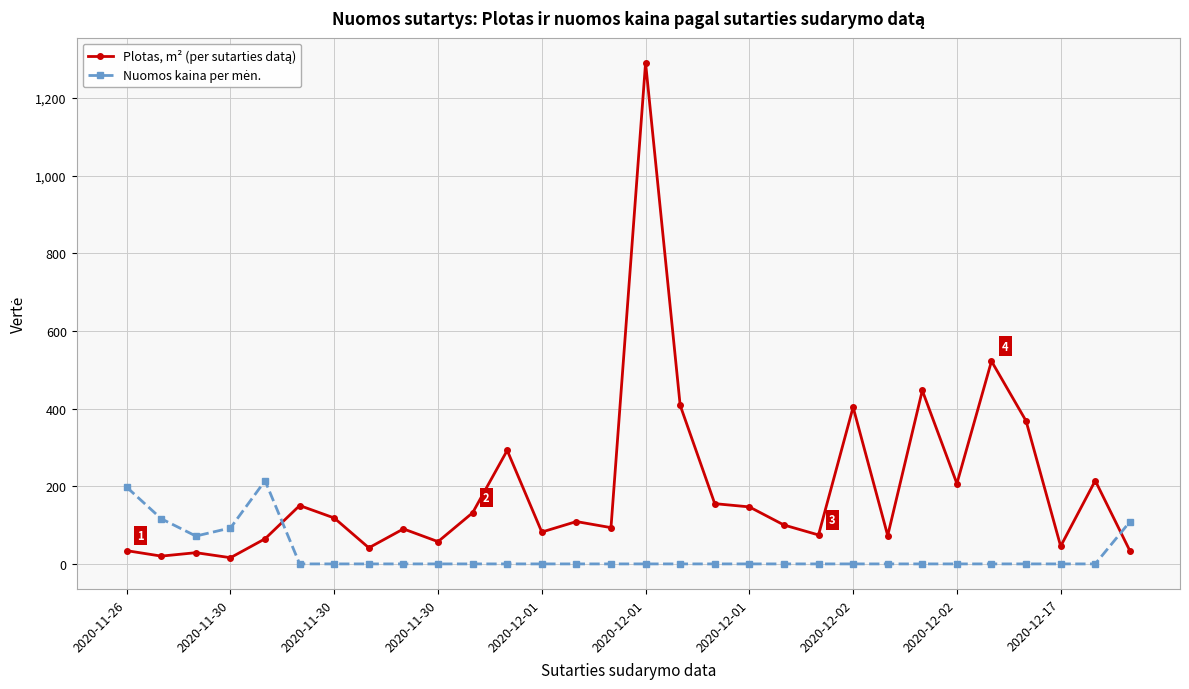

Rank the series by their maximum value, from lowest to highest.

Nuomos kaina per mėn., Plotas, m² (per sutarties datą)